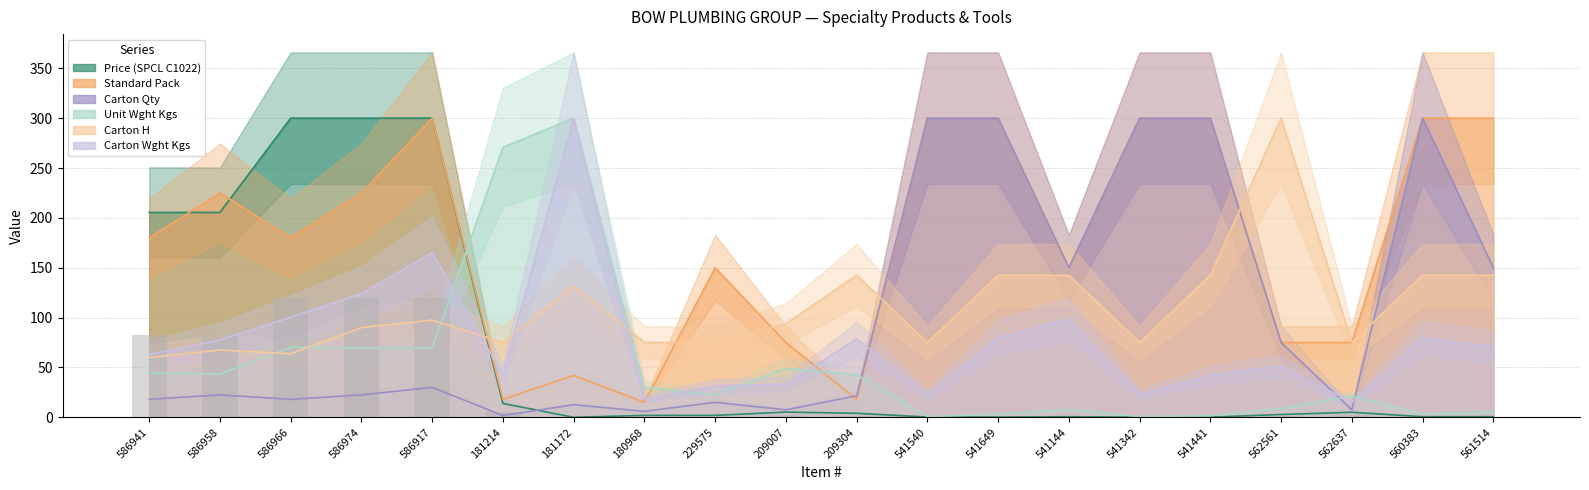

At which label does Carton Qty reach its peak?

541540